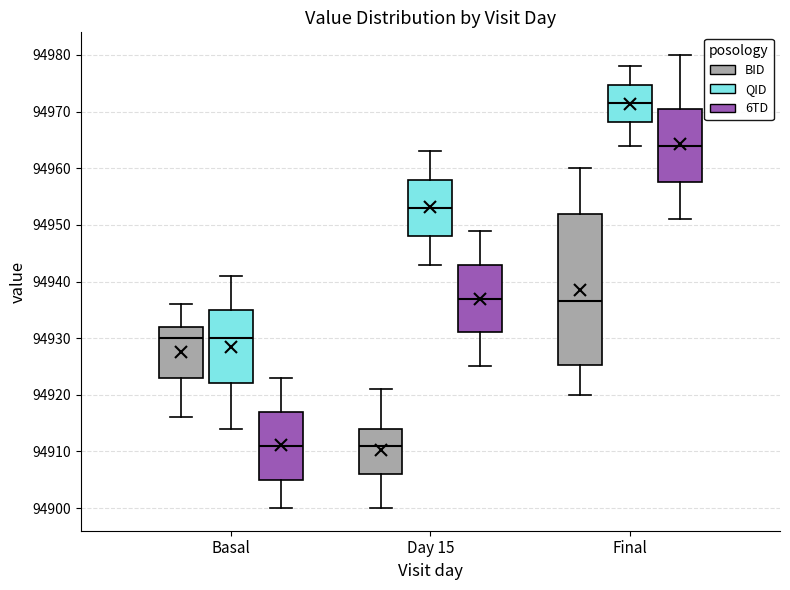

Reading left to right, transcribe this box plot: for each box, give where its median line is, the range the box spans, and where its two whiskers end, as read against the y-axis. The values are not printed on the chart, so give them approximately, as read against the axis.

Basal (BID): median 94930, box 94923 to 94932, whiskers 94916 to 94936
Basal (QID): median 94930, box 94922 to 94935, whiskers 94914 to 94941
Basal (6TD): median 94911, box 94905 to 94917, whiskers 94900 to 94923
Day 15 (BID): median 94911, box 94906 to 94914, whiskers 94900 to 94921
Day 15 (QID): median 94953, box 94948 to 94958, whiskers 94943 to 94963
Day 15 (6TD): median 94937, box 94931 to 94943, whiskers 94925 to 94949
Final (BID): median 94937, box 94925 to 94952, whiskers 94920 to 94960
Final (QID): median 94972, box 94968 to 94975, whiskers 94964 to 94978
Final (6TD): median 94964, box 94958 to 94971, whiskers 94951 to 94980